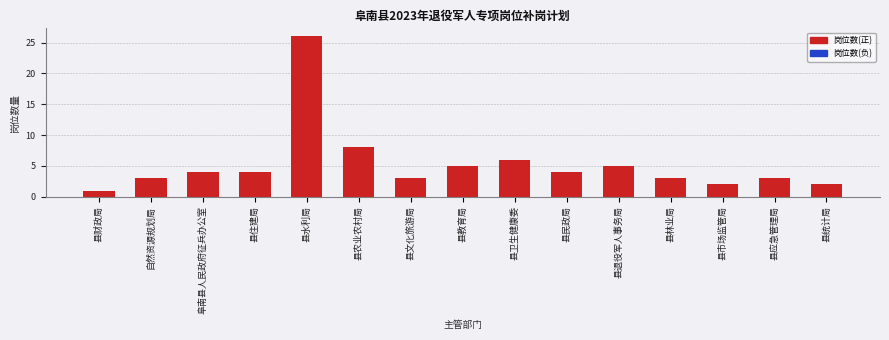

Reading left to right, what are all the values shown in this chart?

县财政局=1	自然资源规划局=3	阜南县人民政府征兵办公室=4	县住建局=4	县水利局=26	县农业农村局=8	县文化旅游局=3	县教育局=5	县卫生健康委=6	县民政局=4	县退役军人事务局=5	县林业局=3	县市场监管局=2	县应急管理局=3	县统计局=2